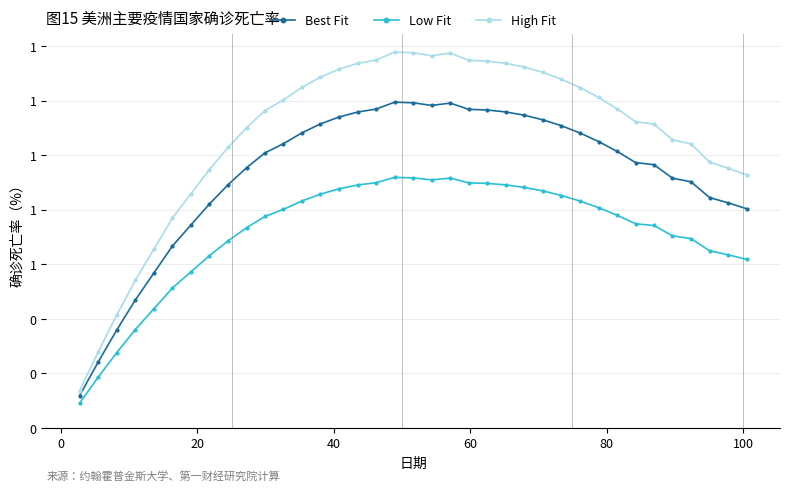

What is the value of the Low Fit point at the 37th from the left?

0.6